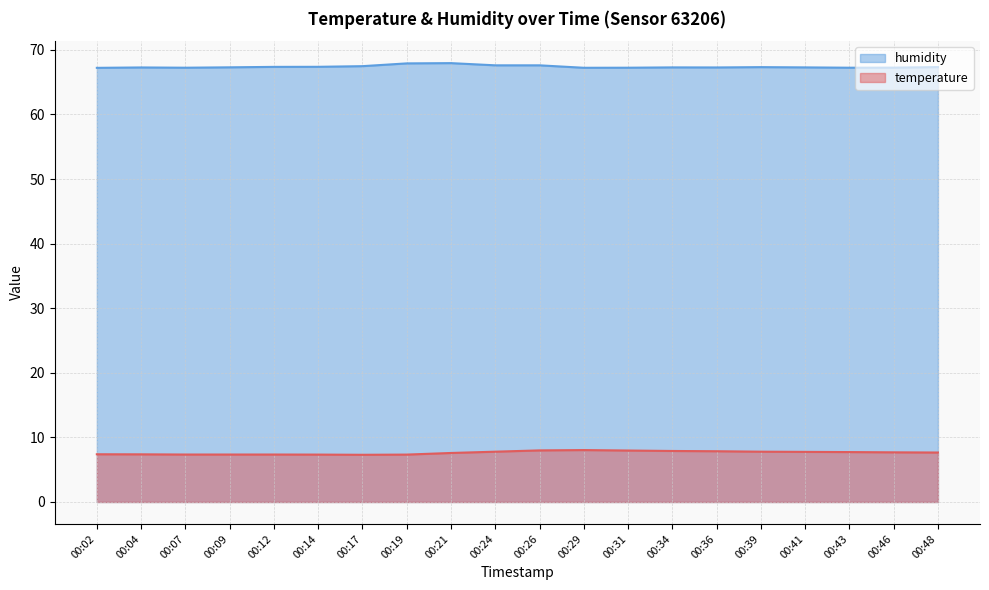

True or false: humidity has more than 0 interior local peaks.

True